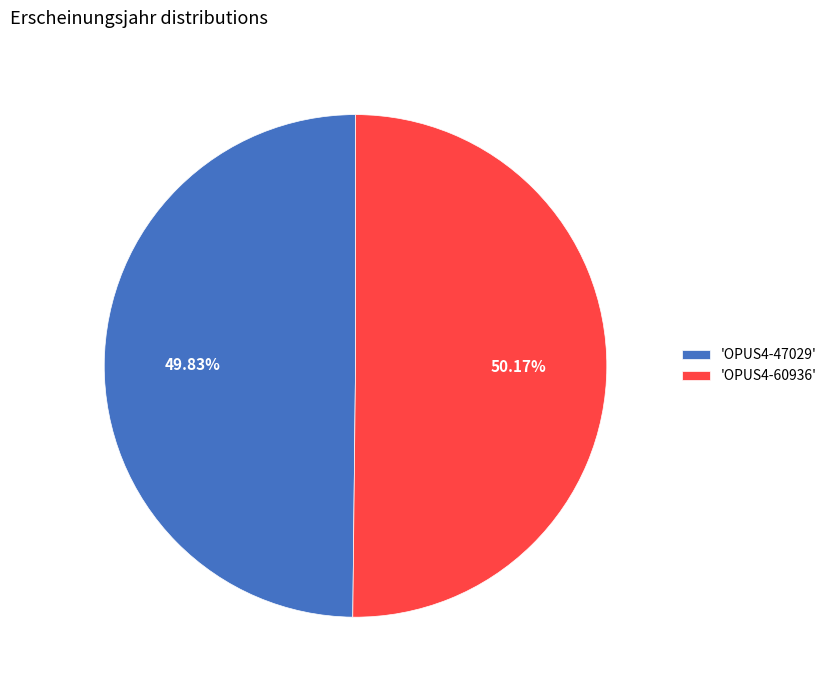

Approximately how many times larger is the value at 'OPUS4-60936' compared to 'OPUS4-47029'?

1.0